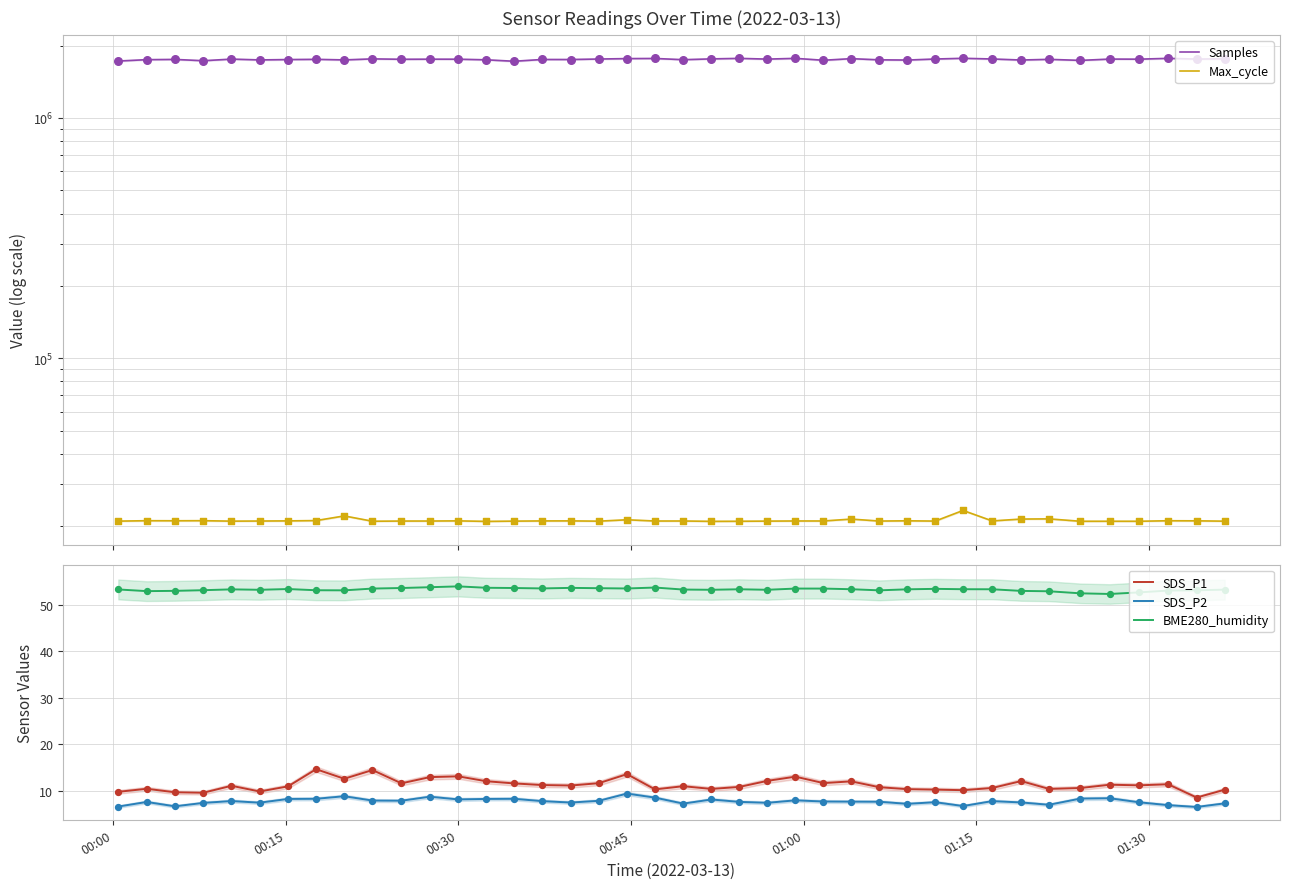

Which series has the largest Y range (max minus min)?

Samples